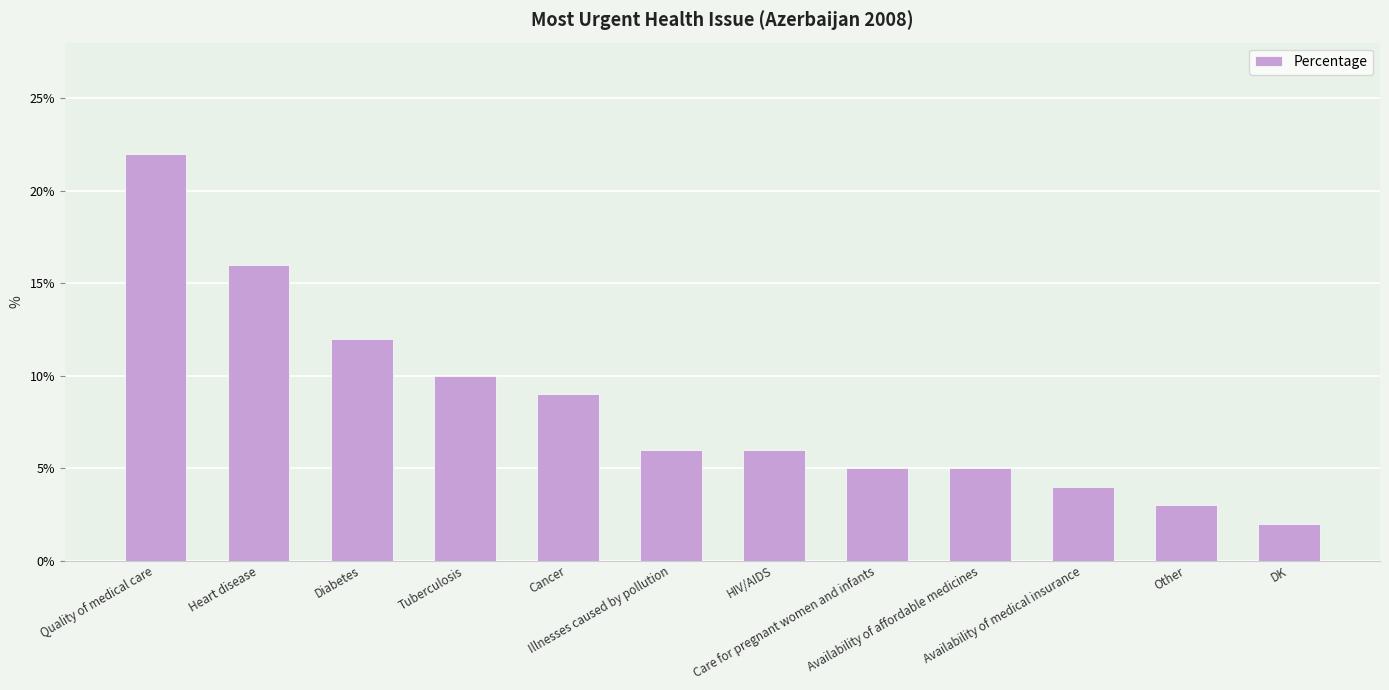

What is the sum of all values?

100